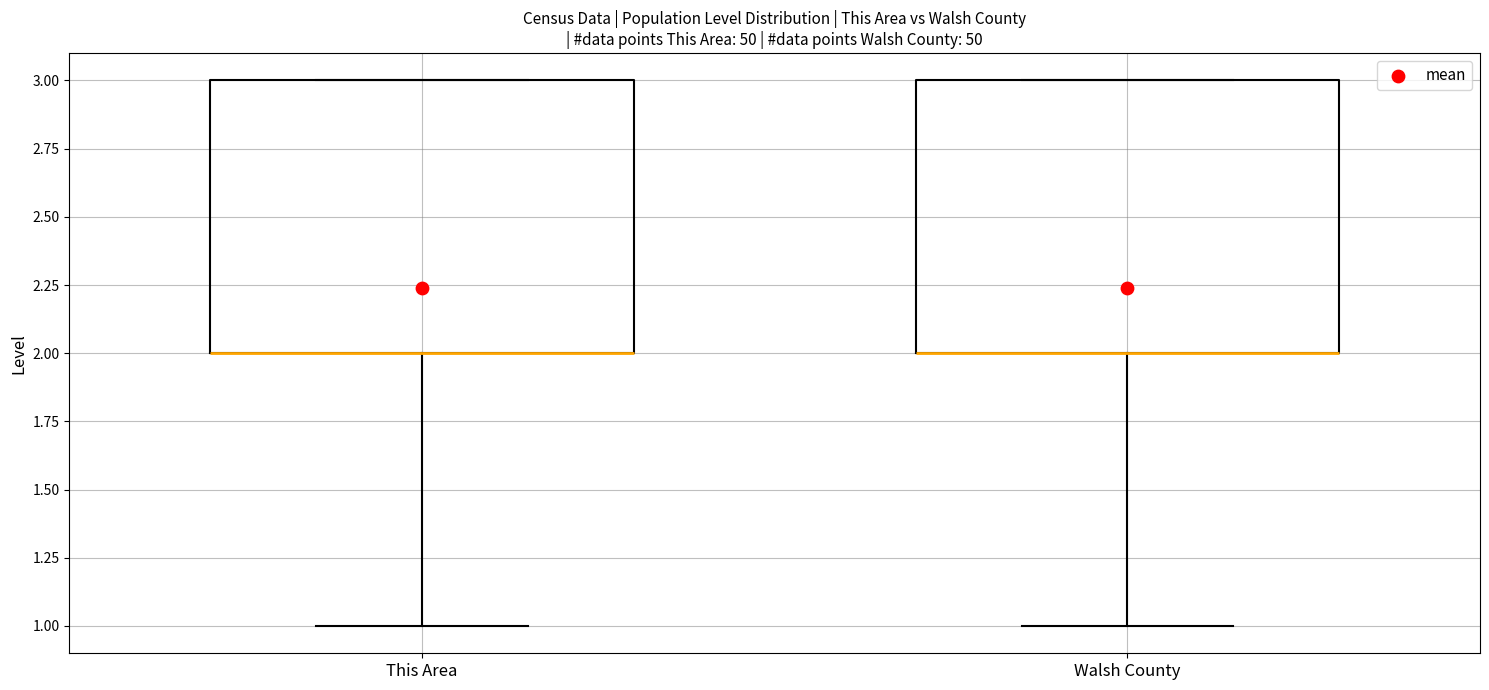

Where is the upper edge of the box for This Area on the y-axis? The values are not printed on the chart, so give them approximately, as read against the axis.

3